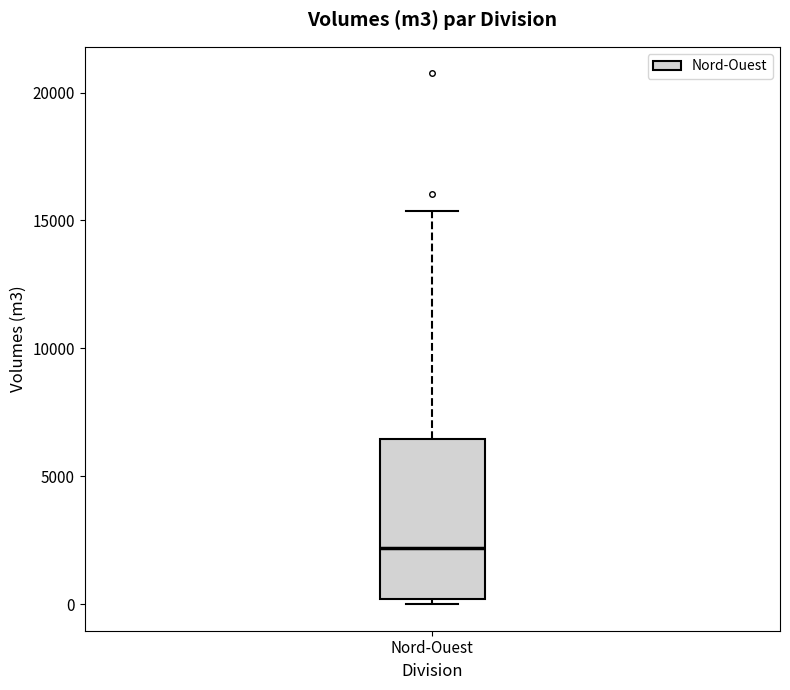

Transcribe this box plot: give where the median line is, the range the box spans, and where the two whiskers end, as read against the y-axis. The values are not printed on the chart, so give them approximately, as read against the axis.

median 2000, box 0 to 6500, whiskers 0 (just below the box's lower edge) to 15500